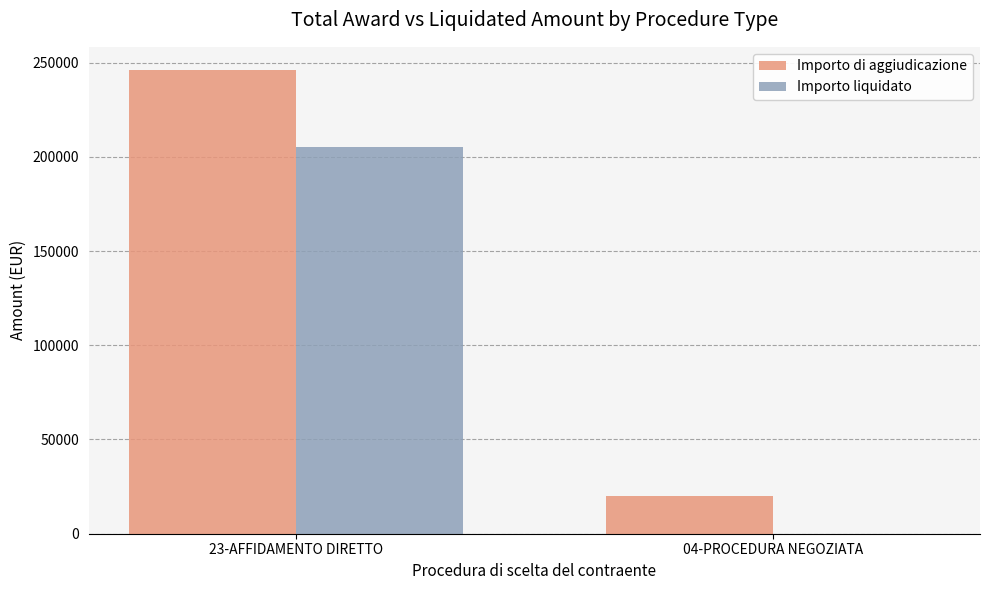

Which series has the largest range (max minus min)?

Importo di aggiudicazione